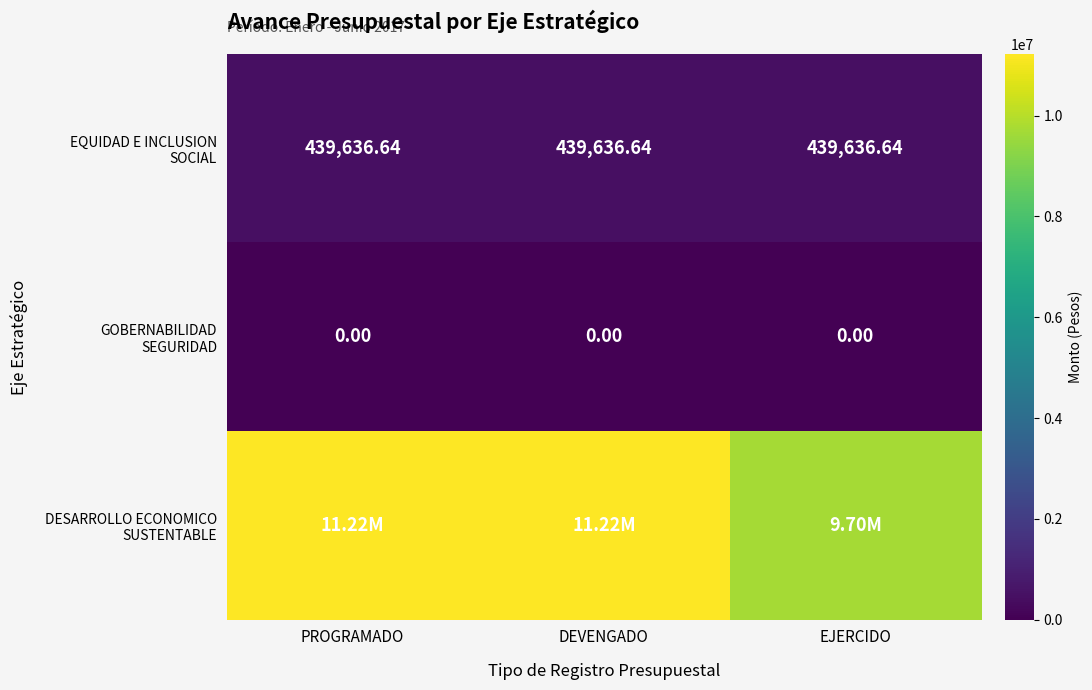

What is the sum of all EQUIDAD E INCLUSION SOCIAL values?

1318909.9